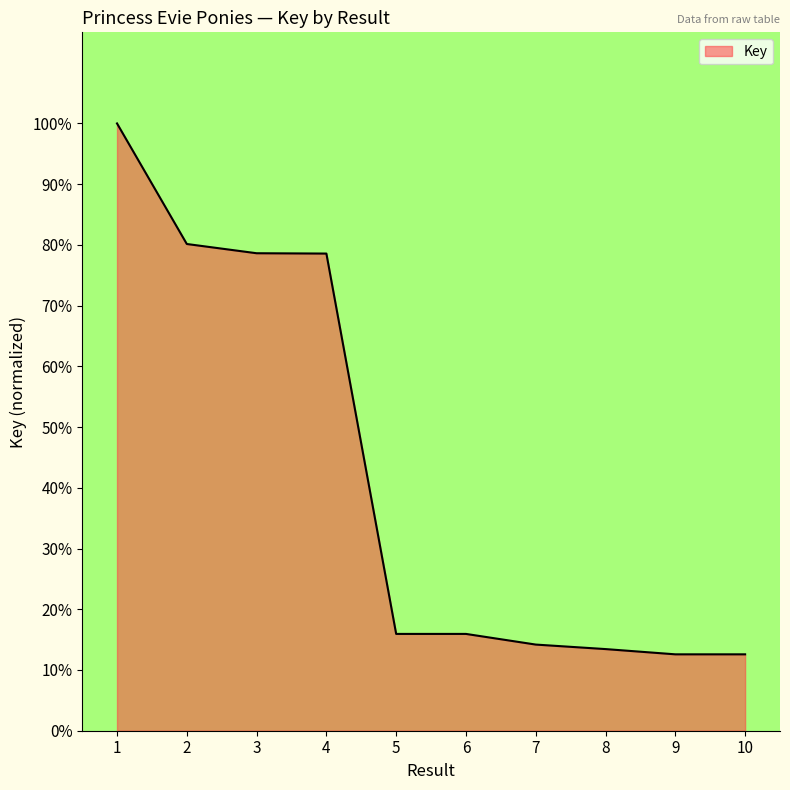

Is this an area chart (filled region under the line)?

Yes